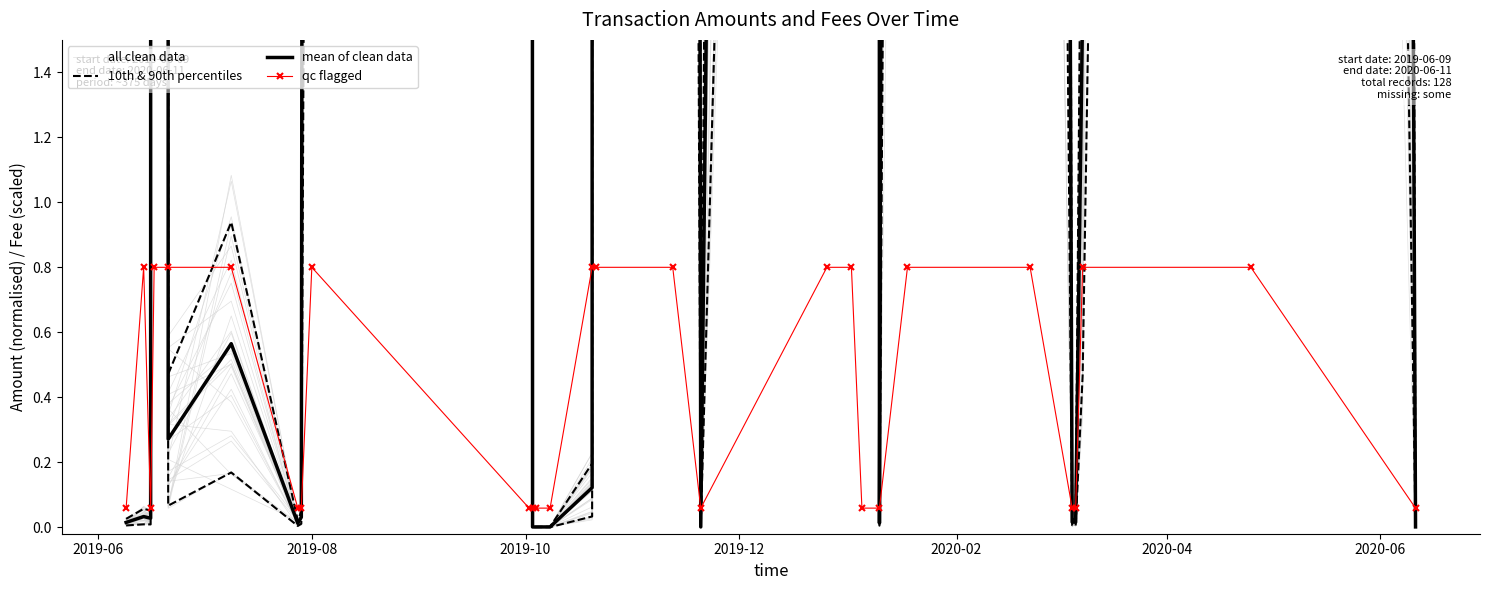

True or false: qc flagged has more than 1 points higher than both neighbors.

True